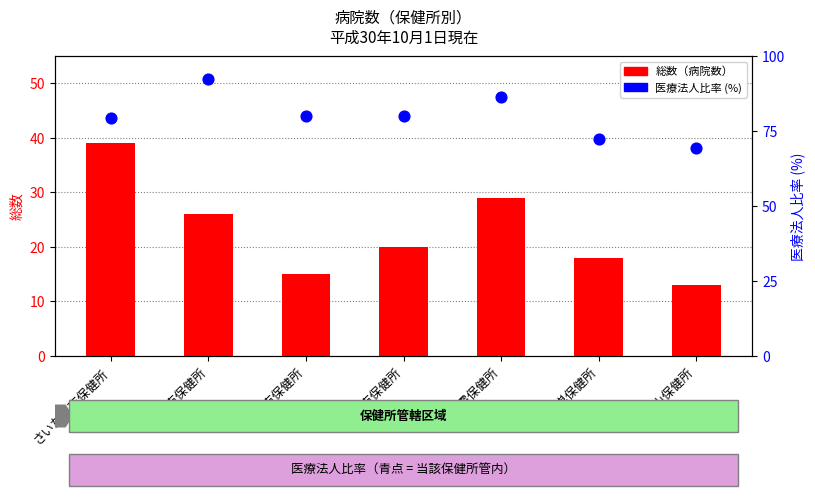

Which series contains the lowest Y value?

総数（病院数）